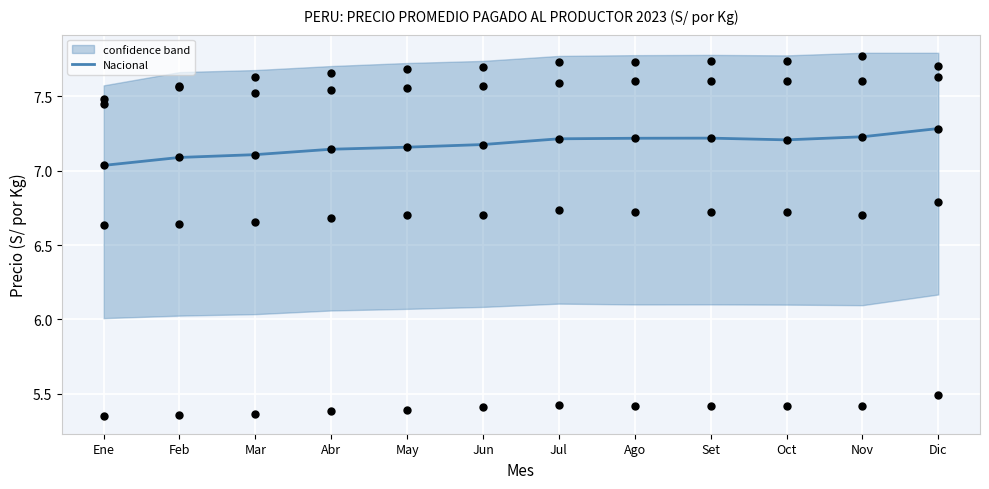

Between Nov and Jul, which is larger?

Nov